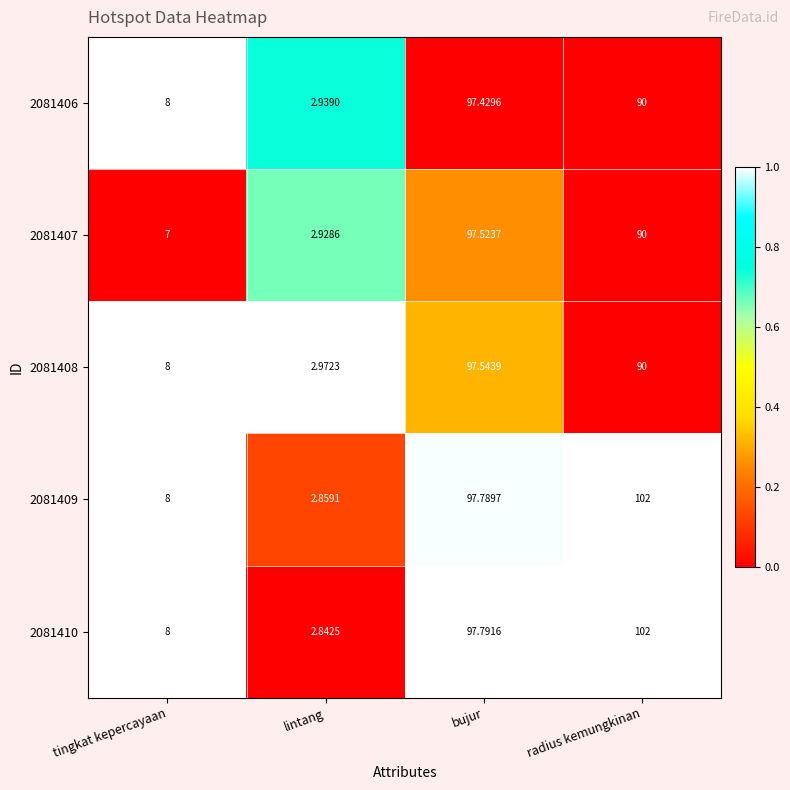

How many data points in 2081410 are less than 97?

2